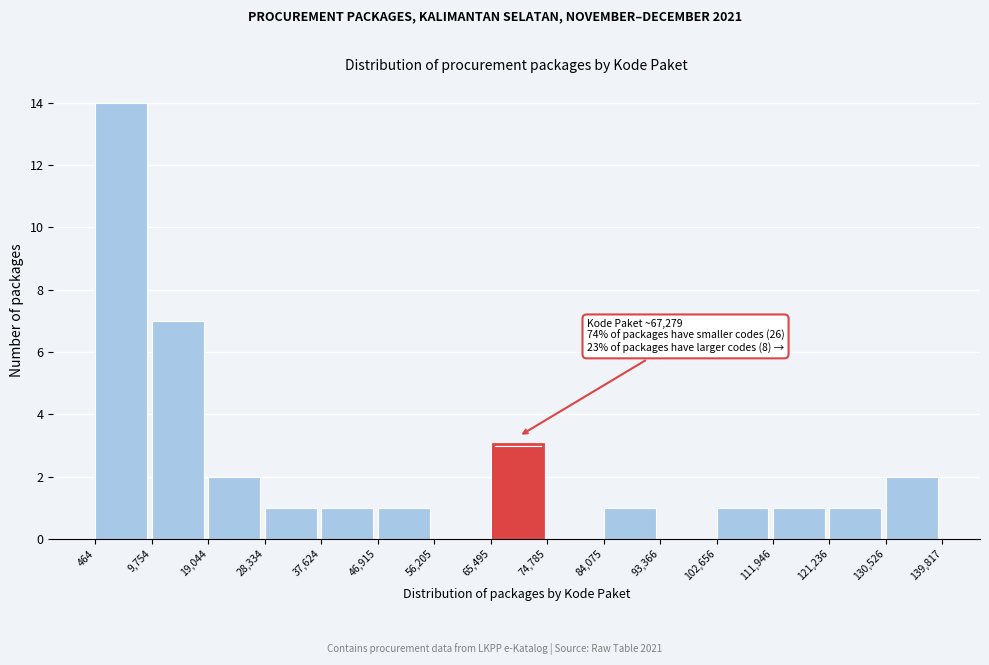

Over which range of the x-axis is the bar tallest?

464 to 9,754